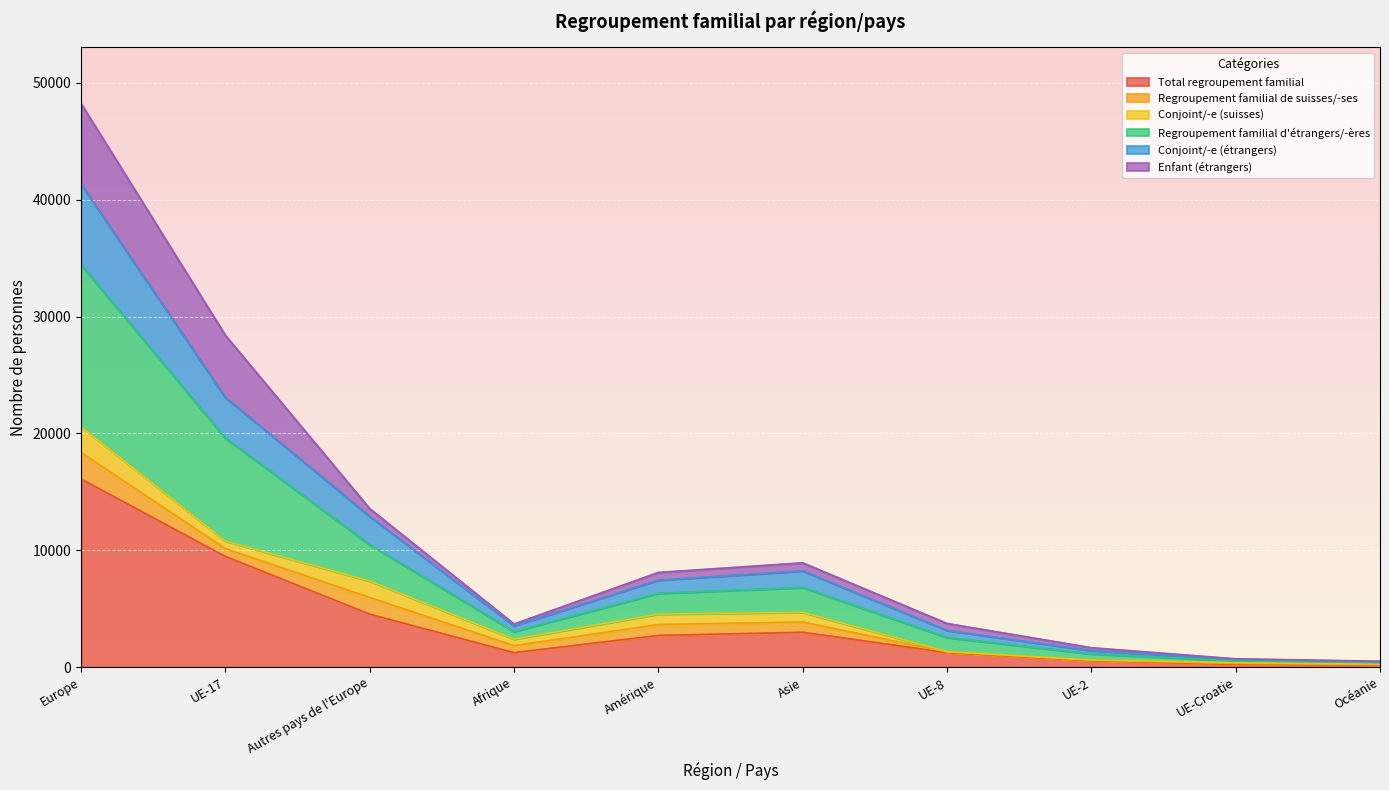

What is the lowest value of the Total regroupement familial series?

171